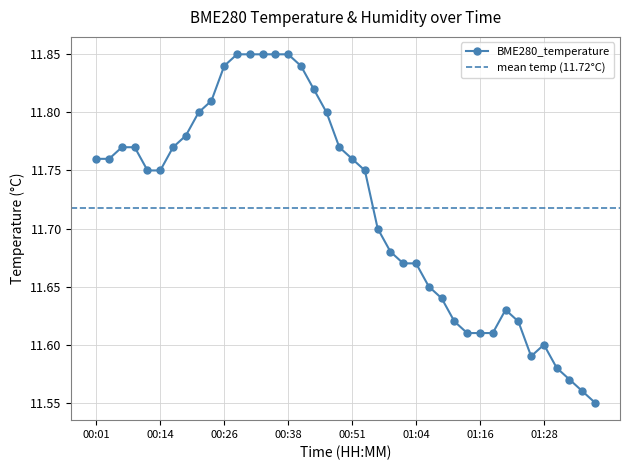

True or false: the data has more than 2 interior local peaks.

False